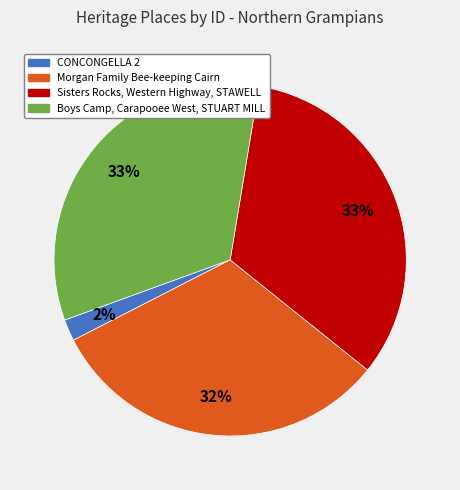

What percentage is the Morgan Family Bee-keeping Cairn slice, to the nearest percent?

32%